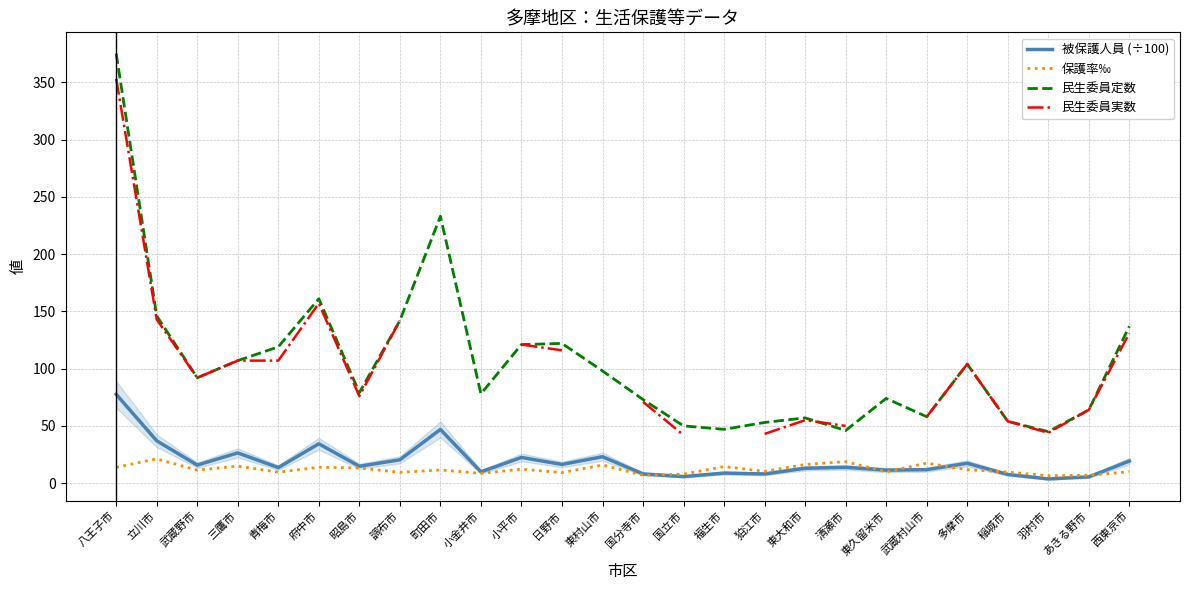

The 被保護人員 (÷100) series shows 46.9 at 町田市. True or false?

True